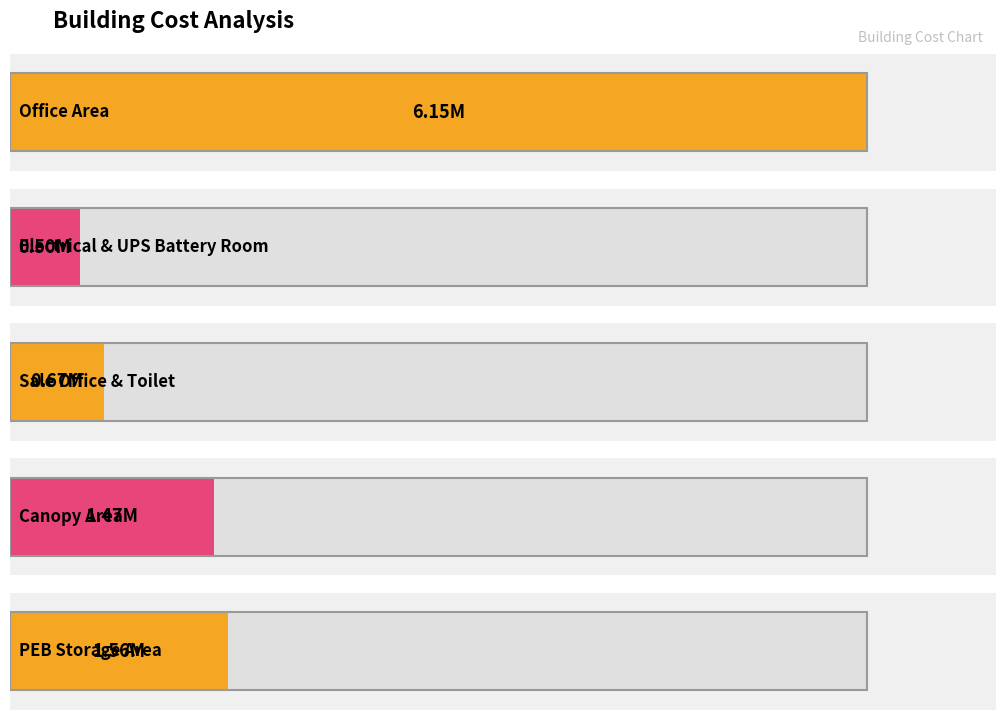

Rank the categories by value from highest to lowest.

Office Area, PEB Storage Area, Canopy Area, Sale Office & Toilet, Electrical & UPS Battery Room